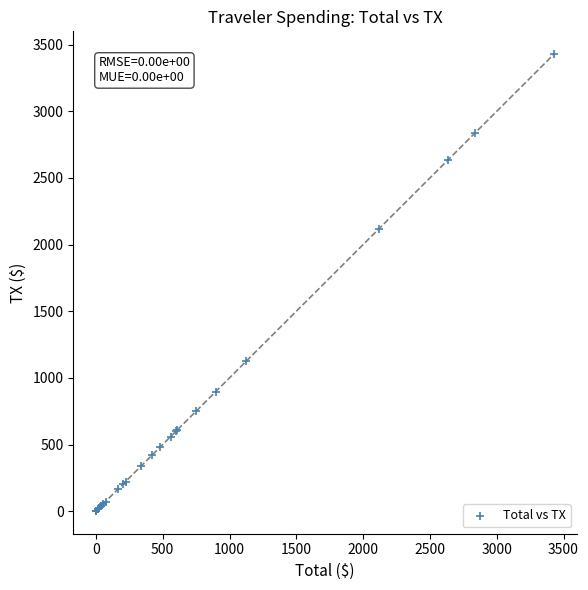

What Y value in the scatter plot is closest to 1715?

2118.0